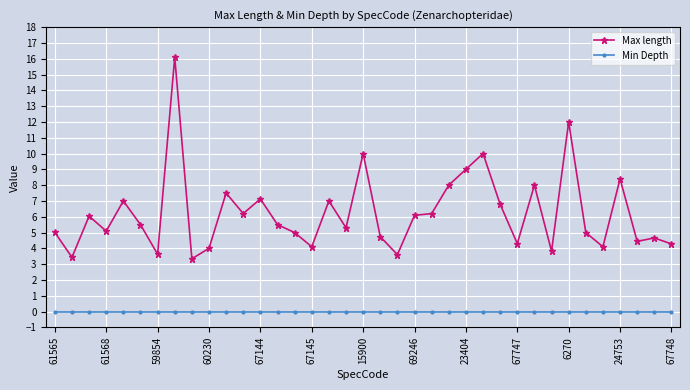

What is the maximum value shown in the chart?

16.1